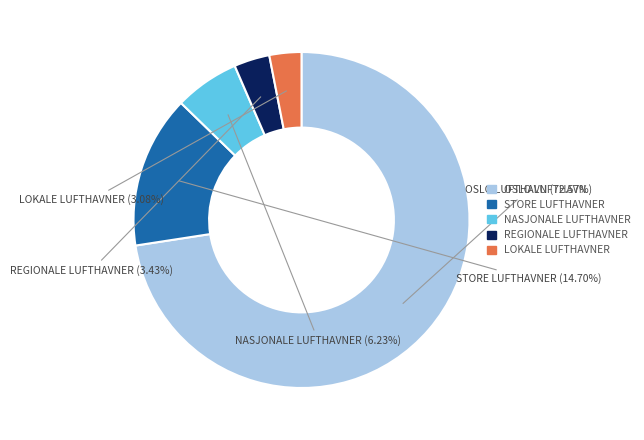

Approximately how many times larger is the value at NASJONALE LUFTHAVNER compared to STORE LUFTHAVNER?

0.4